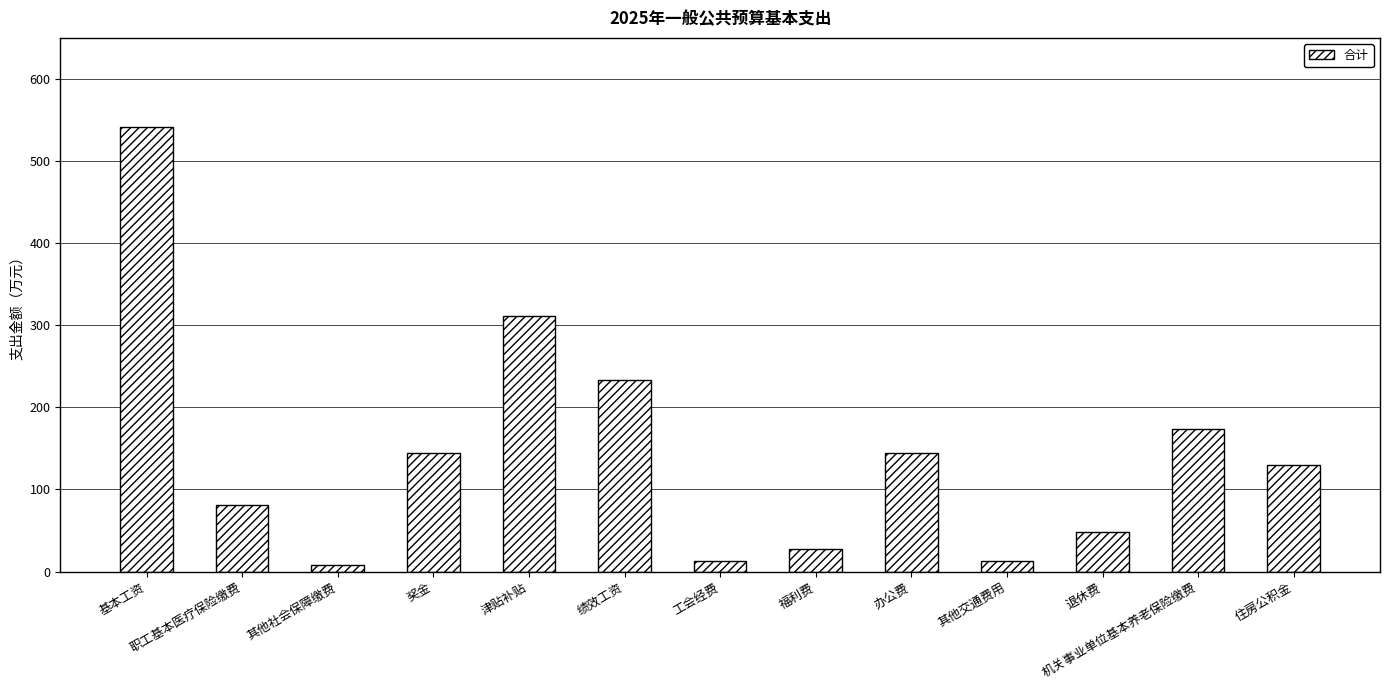

What is the label of the 1st bar from the left?

基本工资